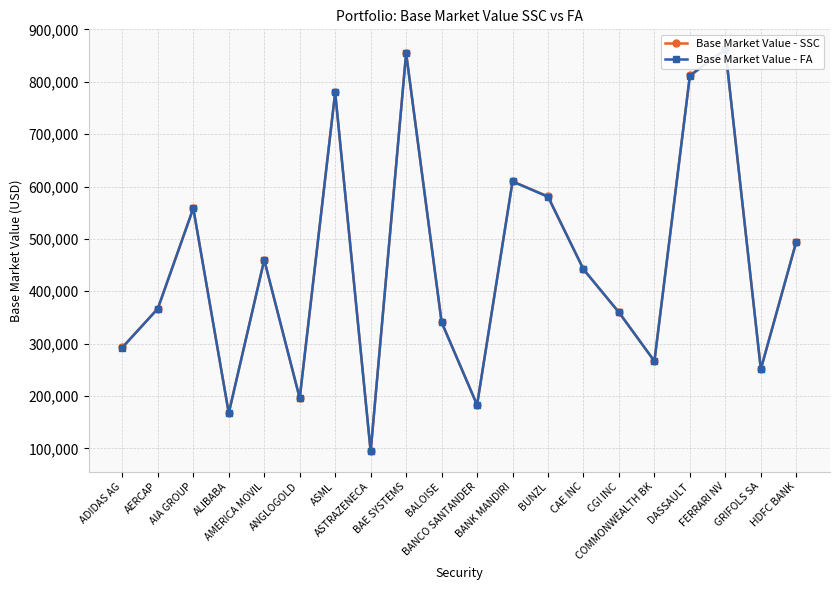

True or false: Base Market Value - SSC has a value of 177366.4 at BAE SYSTEMS.

False